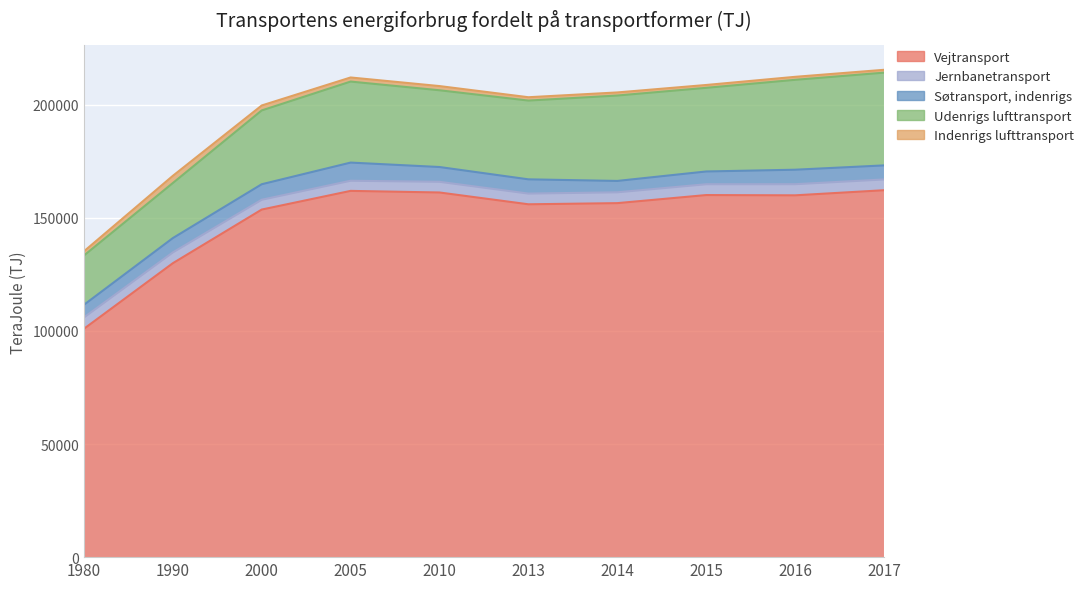

What is the difference between the maximum and minimum values in the Søtransport, indenrigs series?

3002.0